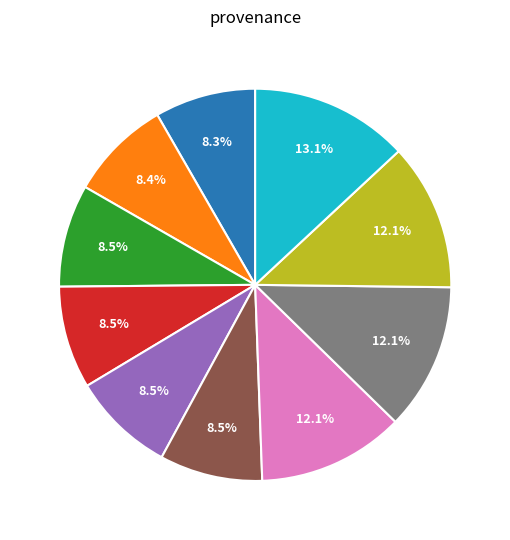

Is there any slice that represents more than half of the pie?

No